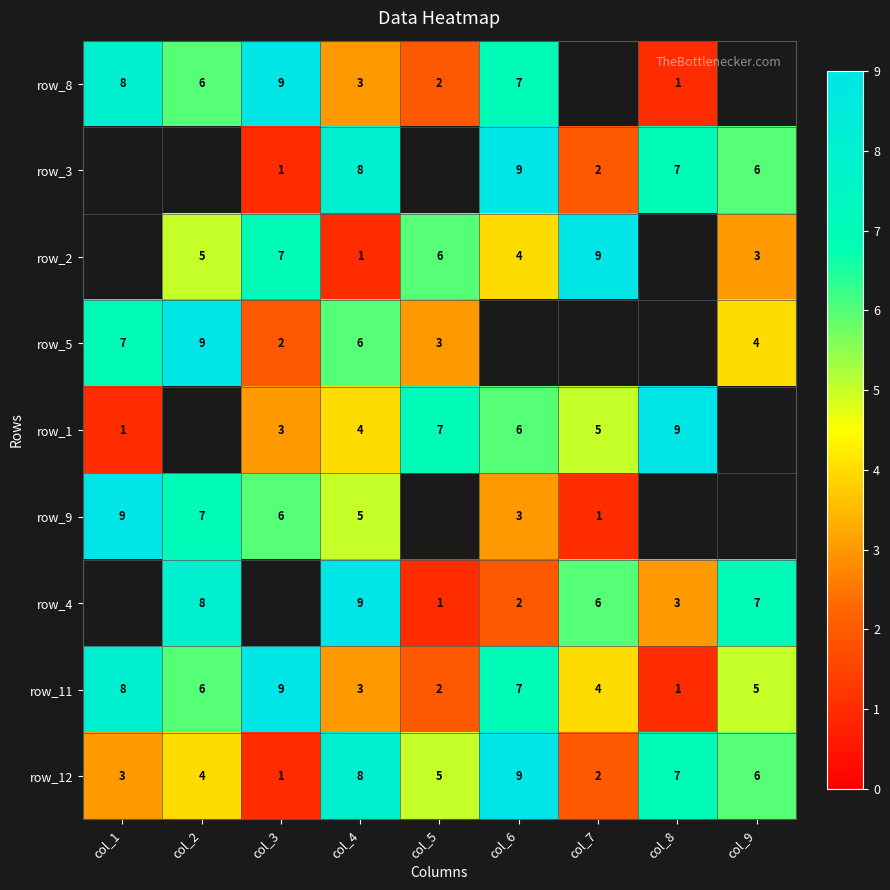

Is the value of row_5 at col_1 greater than the value of row_8 at col_8?

Yes